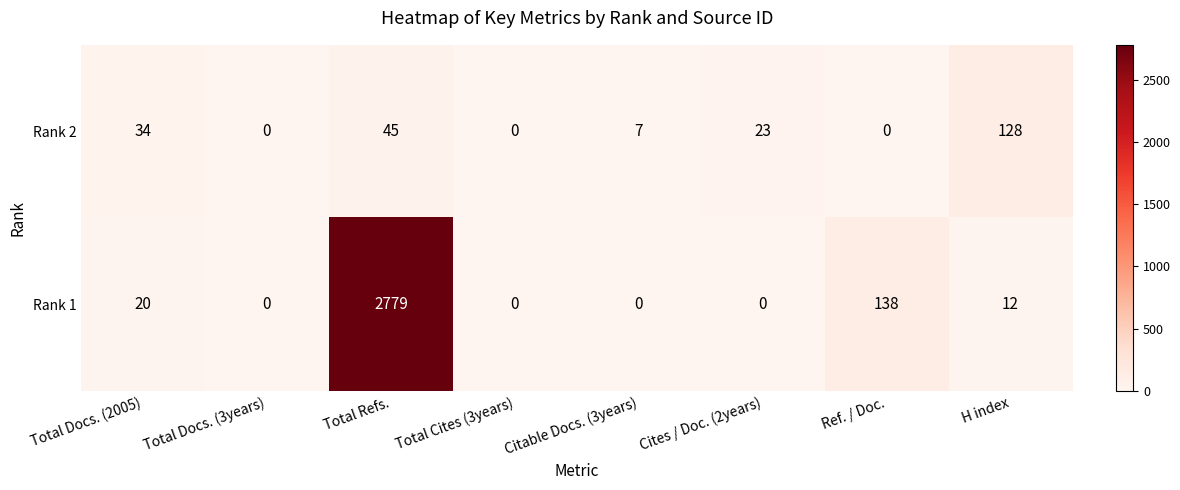

How many values in Rank 1 are above zero?

4